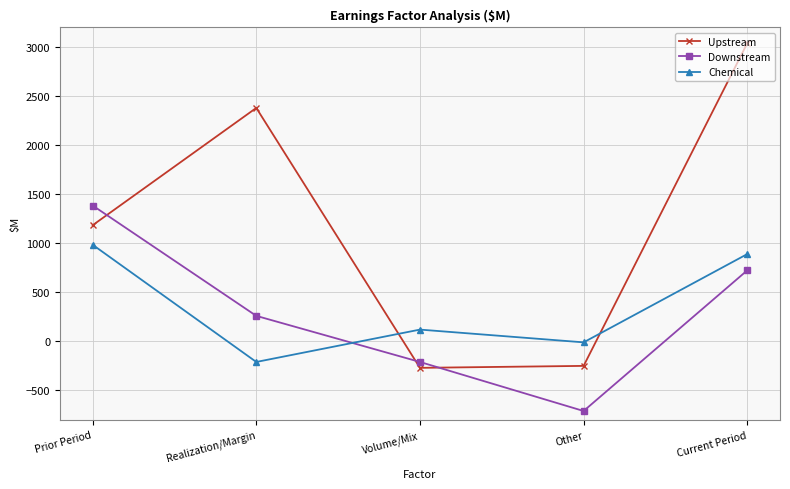

At which category is the sum across all series the highest?

Current Period